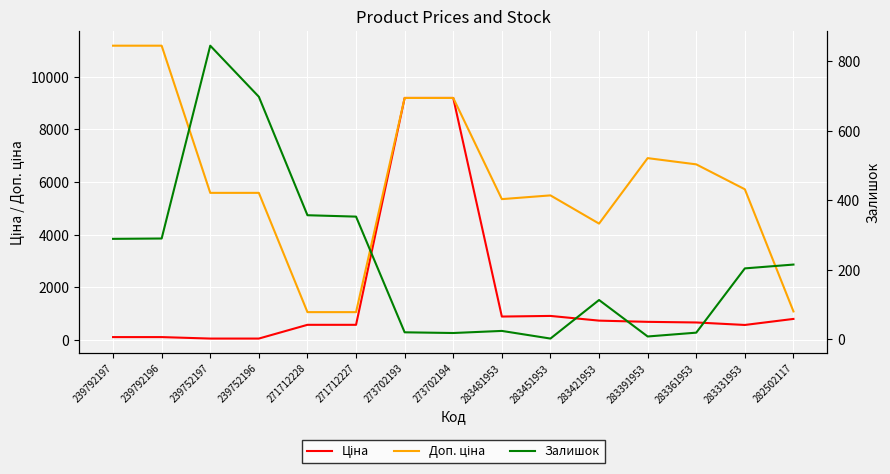

Where is the first local minimum for Ціна?

283481953